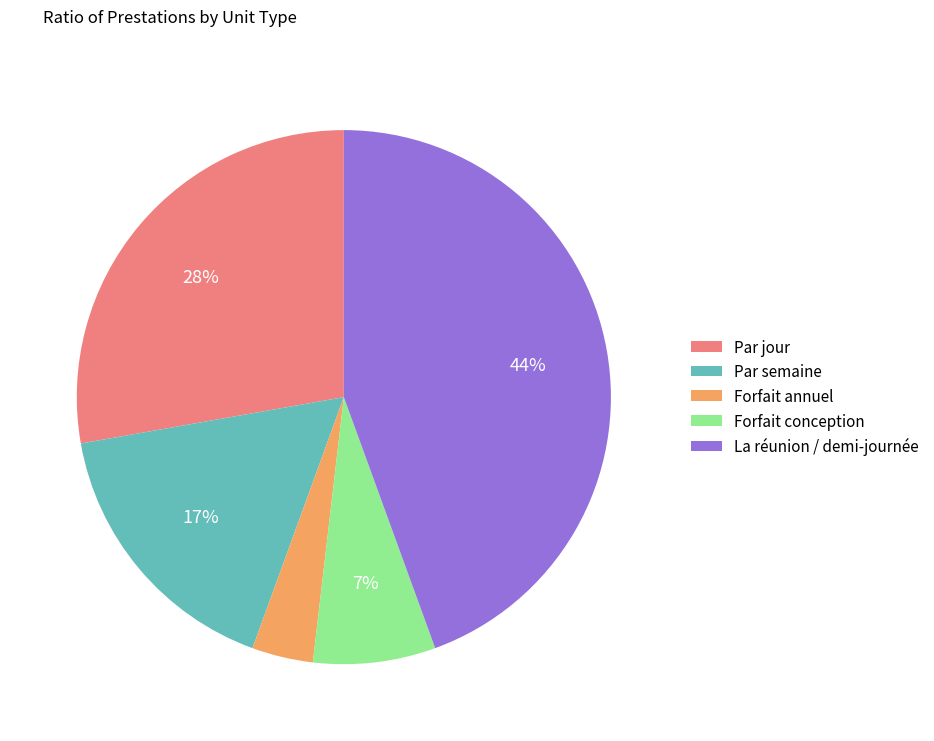

Is it true that Forfait annuel is 12% of the pie?

False